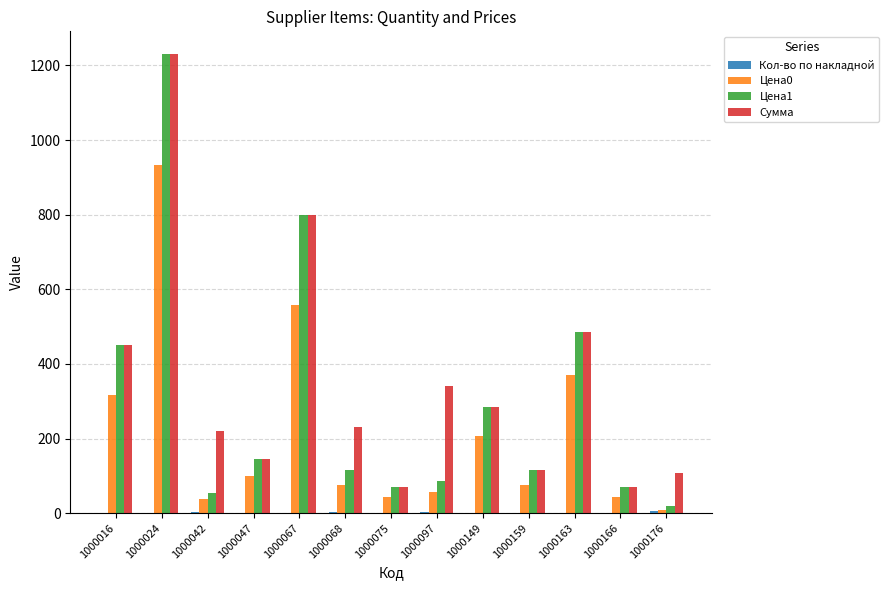

At which label is Сумма closest to 650?

1000067